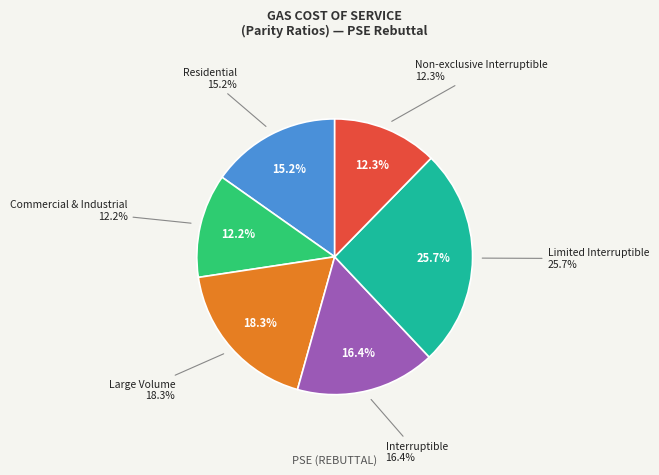

To the nearest percent, what portion does Commercial & Industrial represent?

12%